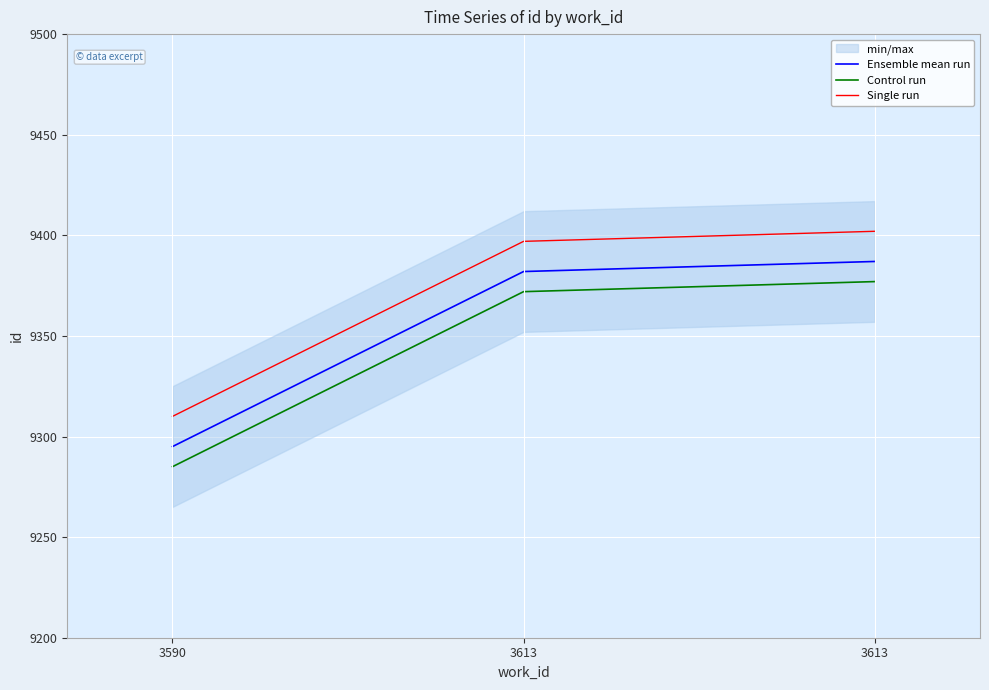

Which series has the widest spread of values?

Ensemble mean run